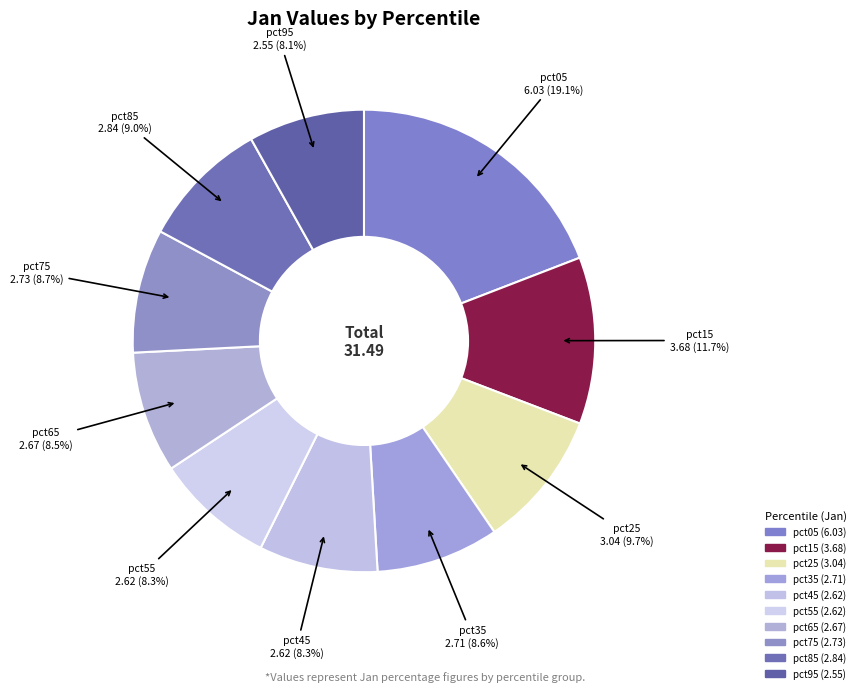

To the nearest percent, what is the difference between the pct85 and pct45 slice percentages?

1%